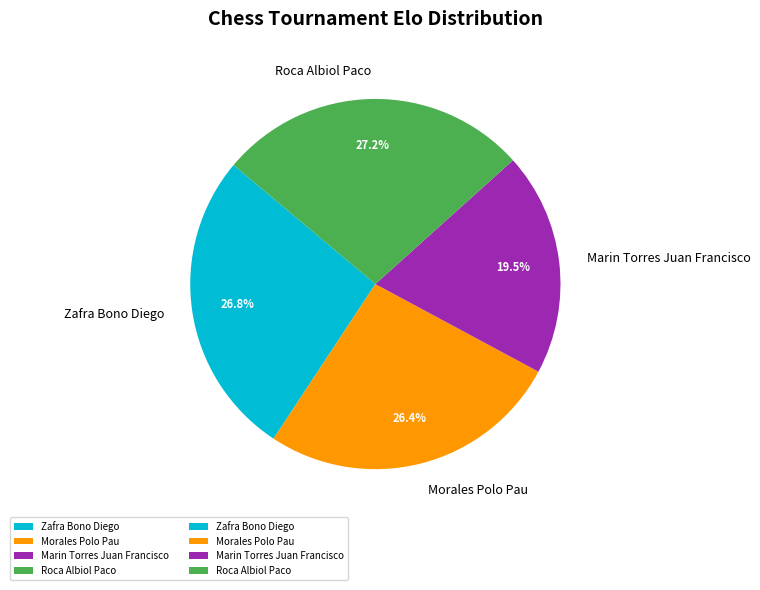

Does any single category account for the majority?

No